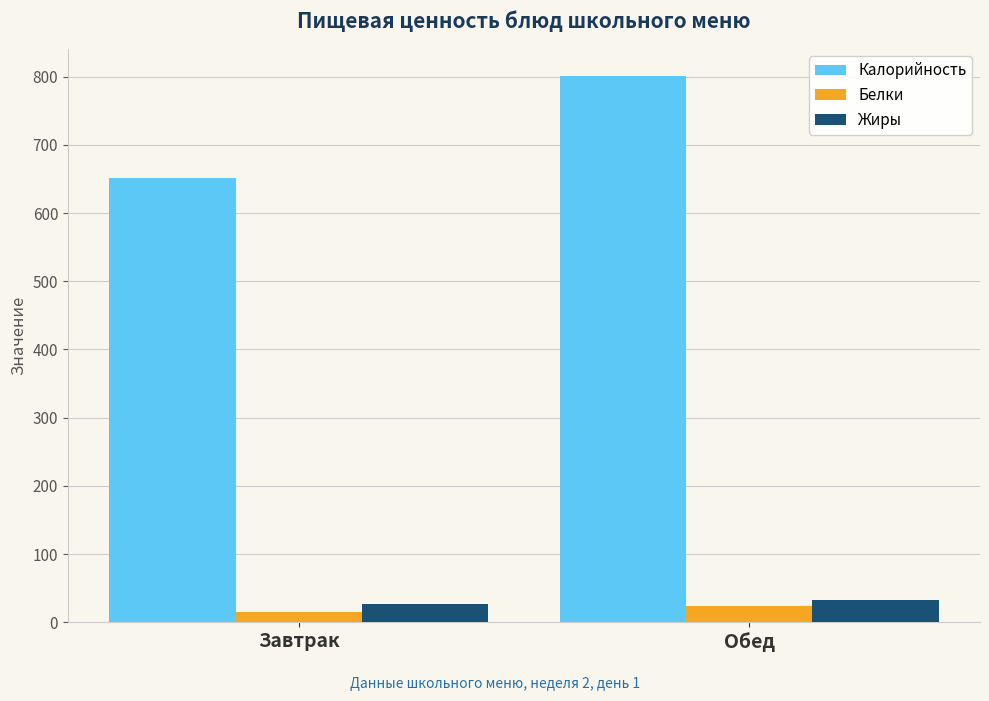

Which series has the largest total across all categories?

Калорийность